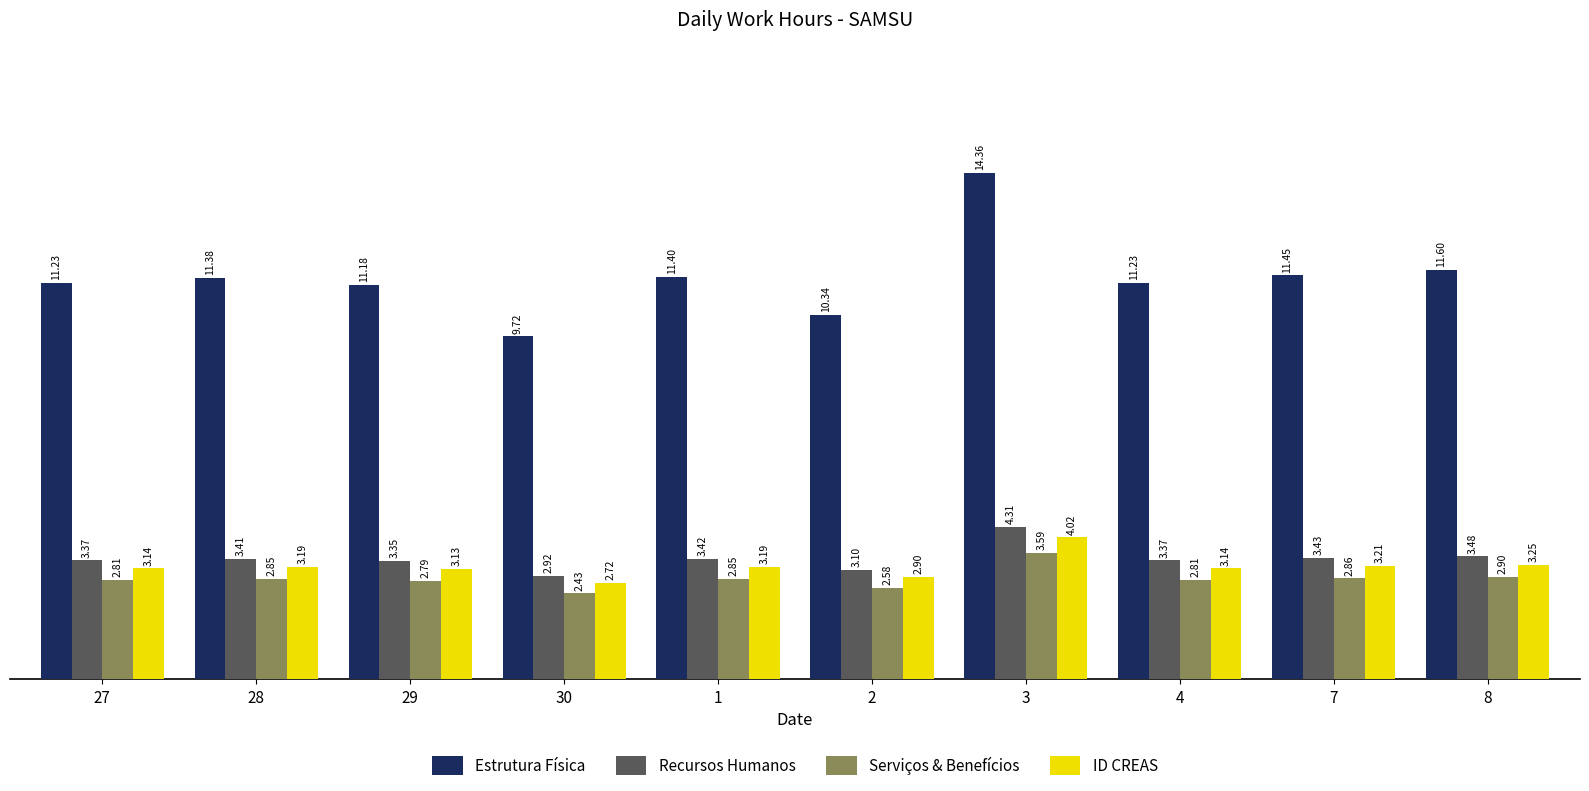

What is the sum of all Serviços & Benefícios values?

28.5